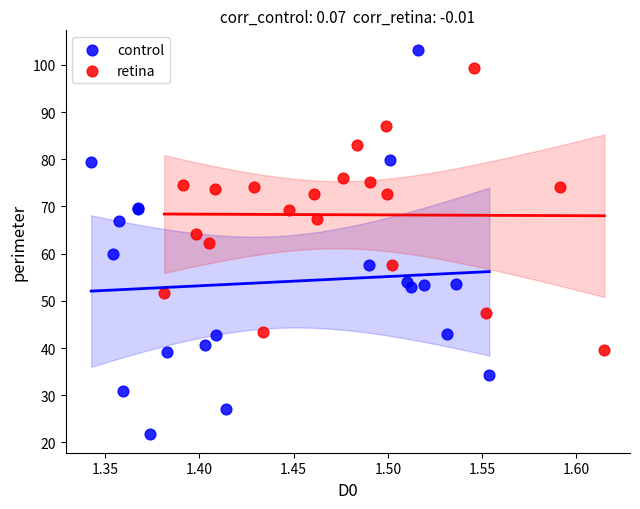

What are all the series names shown in the legend?

control, retina